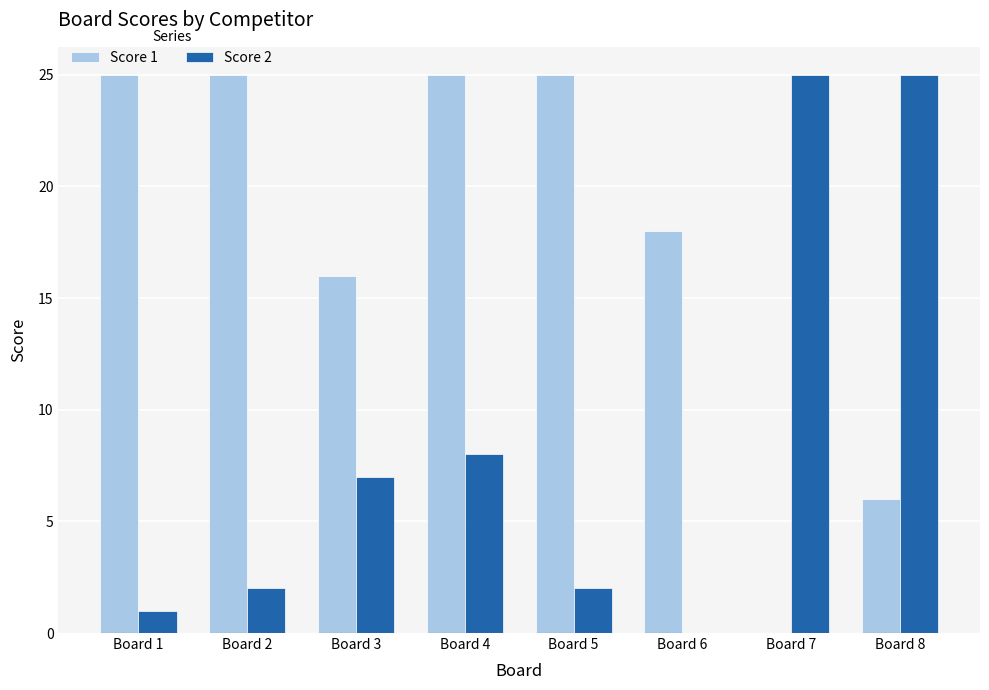

What is the sum of the Score 1 values at Board 1 and Board 3?

41